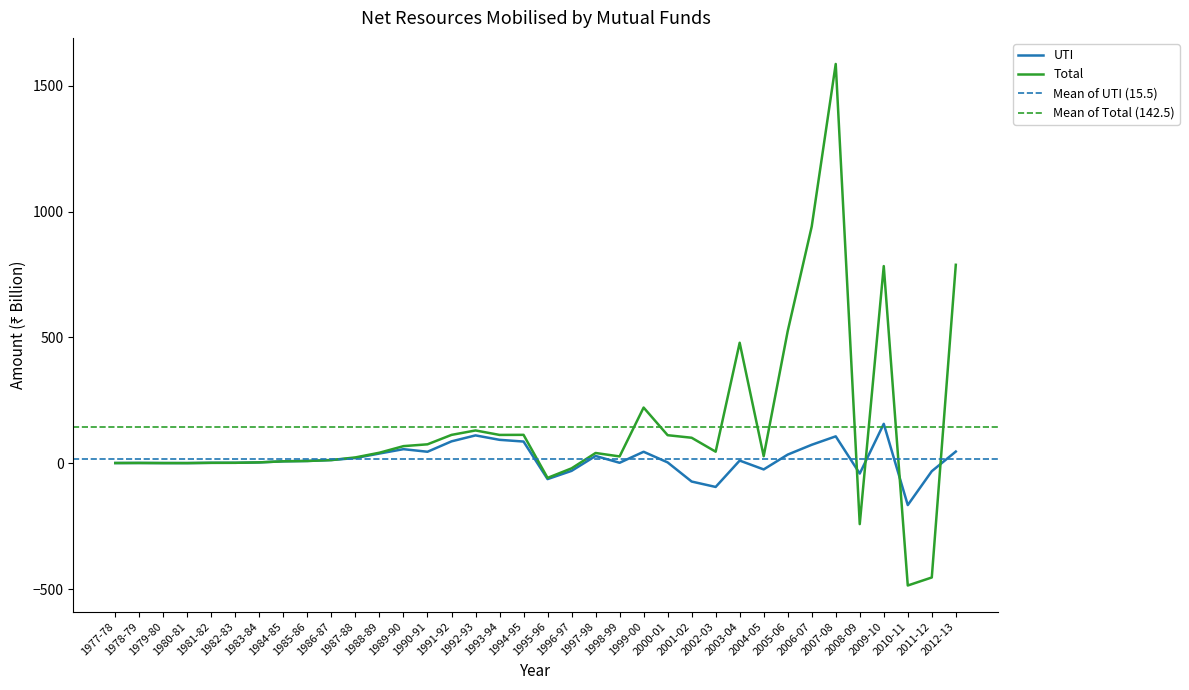

What position from the right is 1994-95?

19